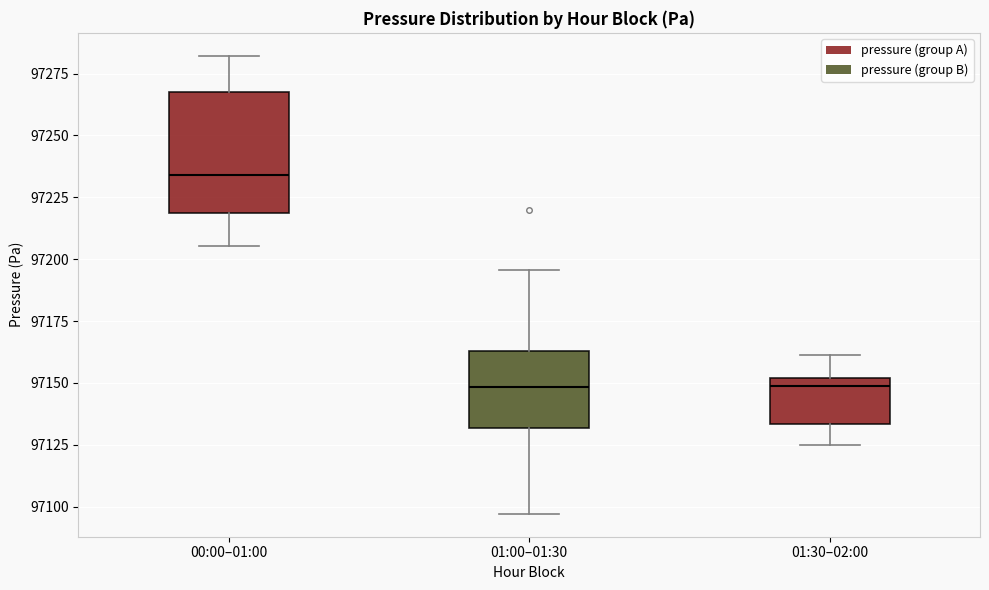

Which box's median line is the highest?

00:00–01:00